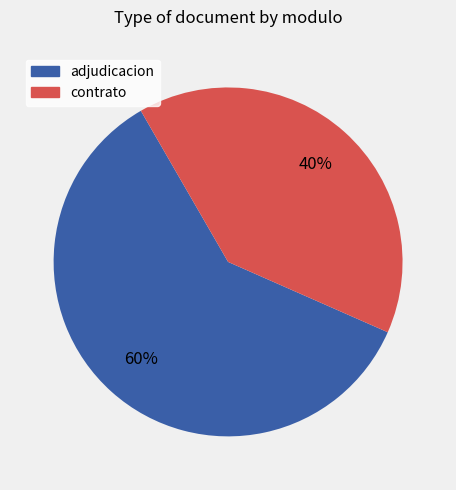

How many segments does this pie chart have?

2